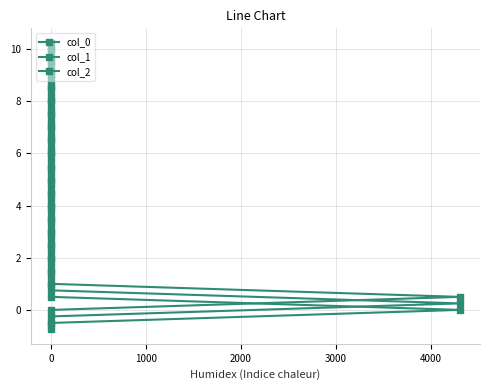

At which label does col_2 first exceed 5?

12